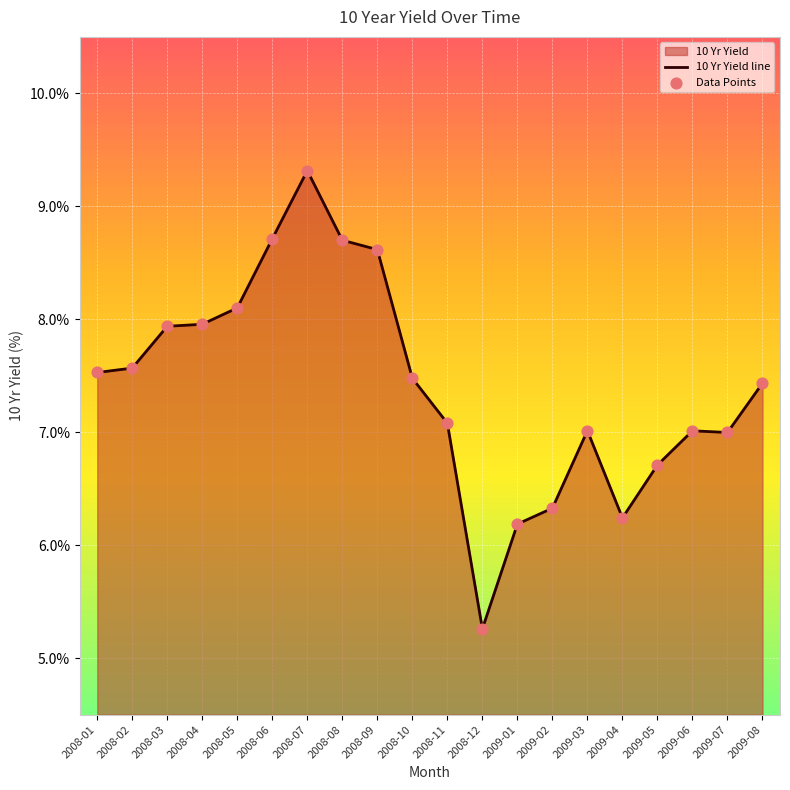

What is the change in value from 2008-08 to 2008-11?

-1.6